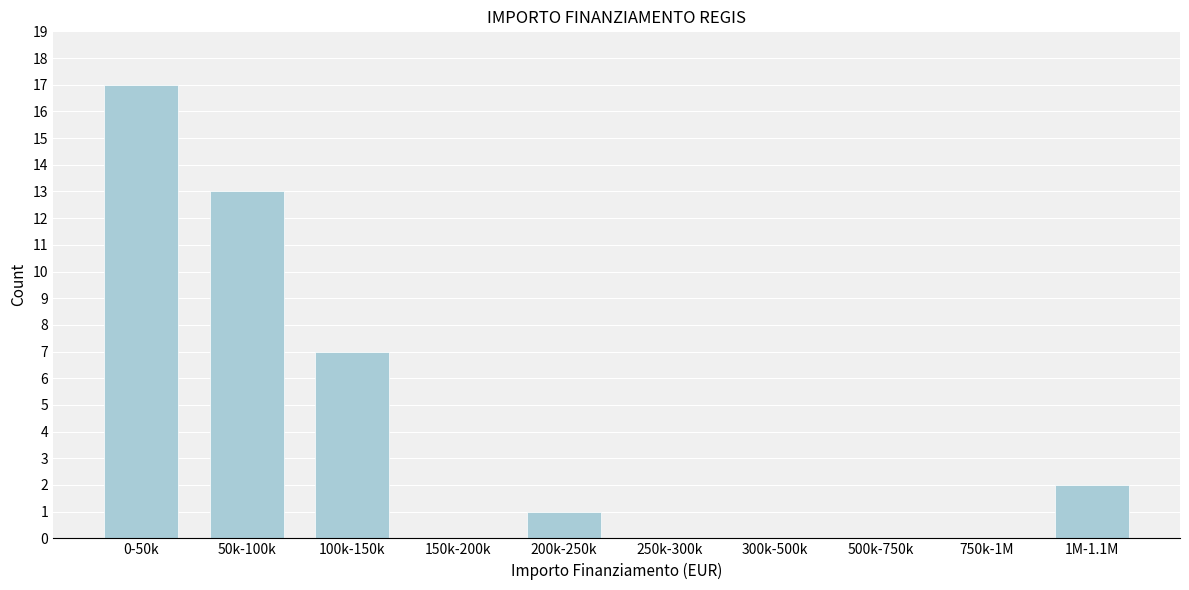

Reading right to left, what are all the values shown in this chart?

1M-1.1M=2	750k-1M=0	500k-750k=0	300k-500k=0	250k-300k=0	200k-250k=1	150k-200k=0	100k-150k=7	50k-100k=13	0-50k=17